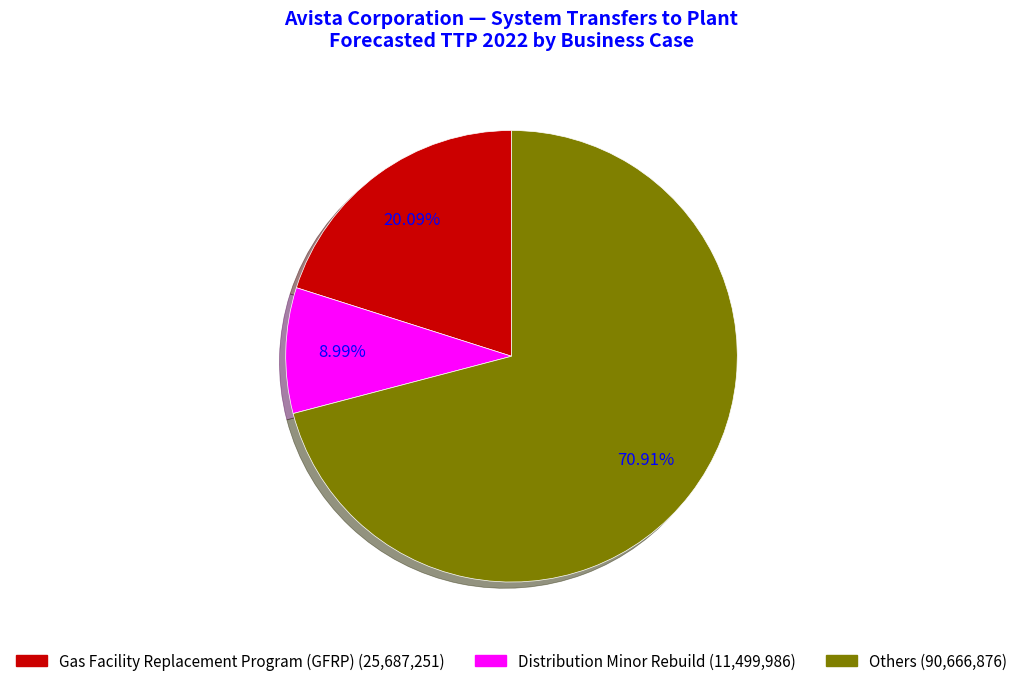

How many slices are in this pie chart?

3